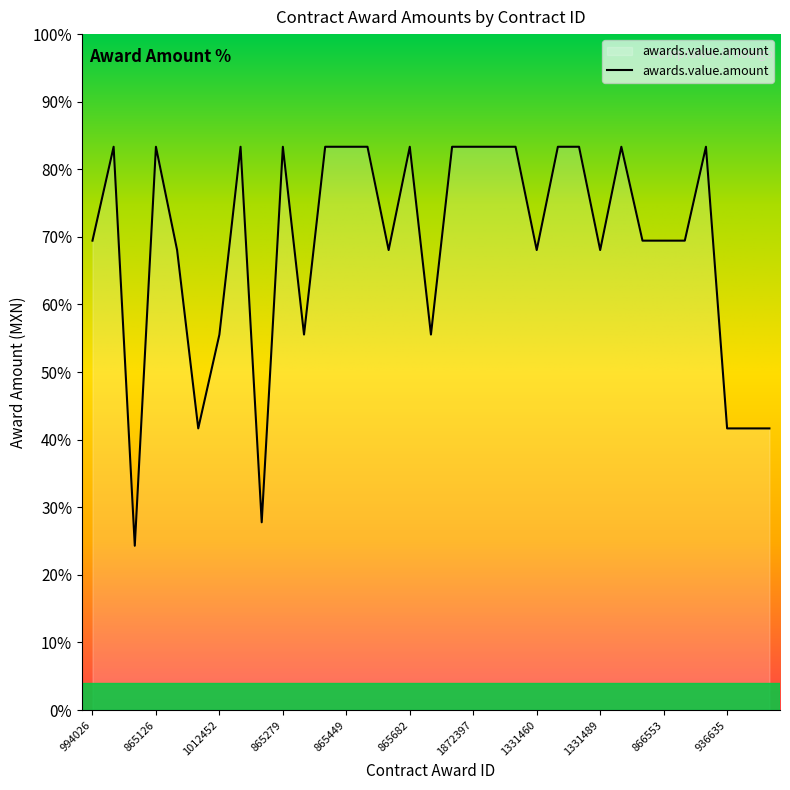

What is the difference between the maximum and minimum values?

59.0